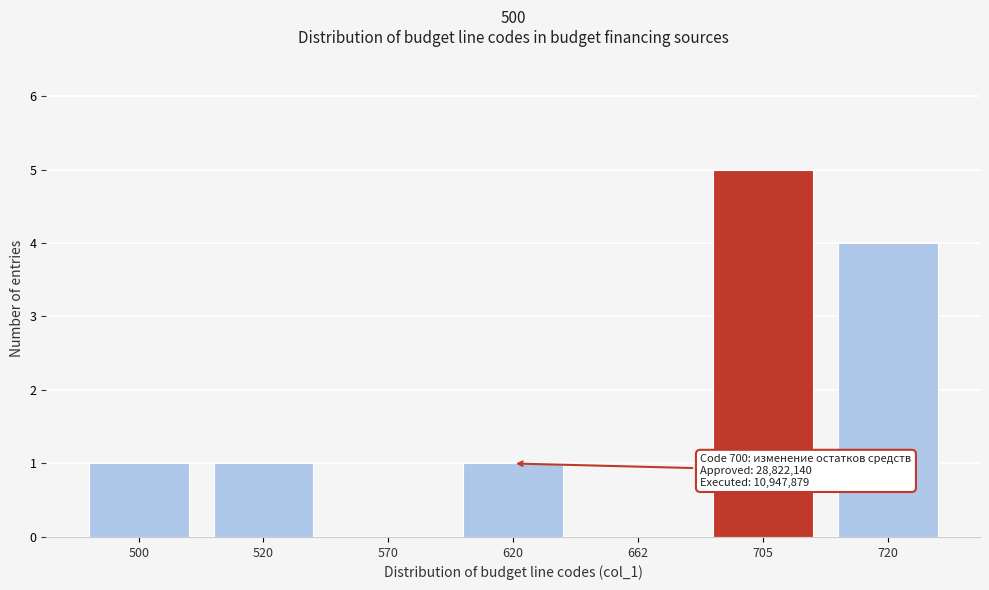

Reading right to left, transcribe all the data shown in this chart.

720=4	705=5	662=0	620=1	570=0	520=1	500=1